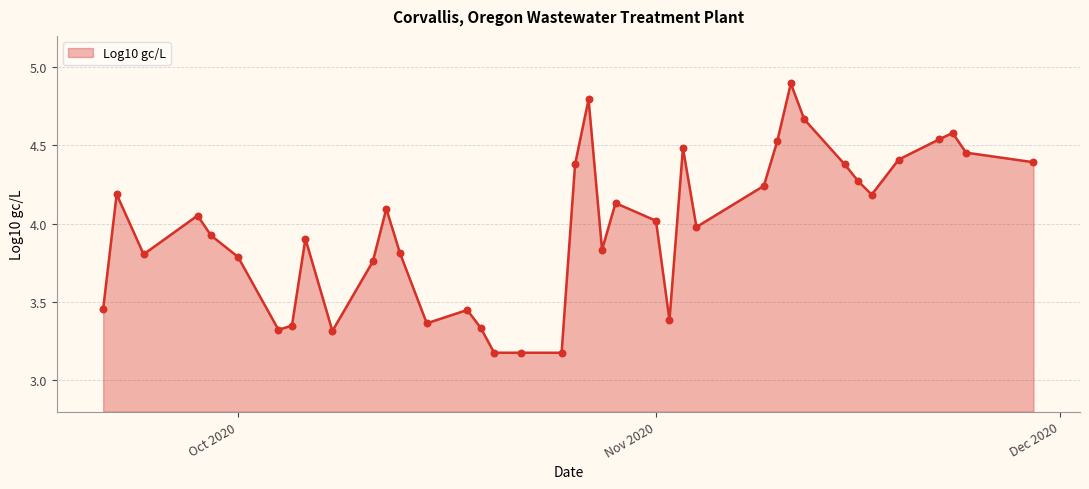

What is the maximum value shown in the chart?

4.9